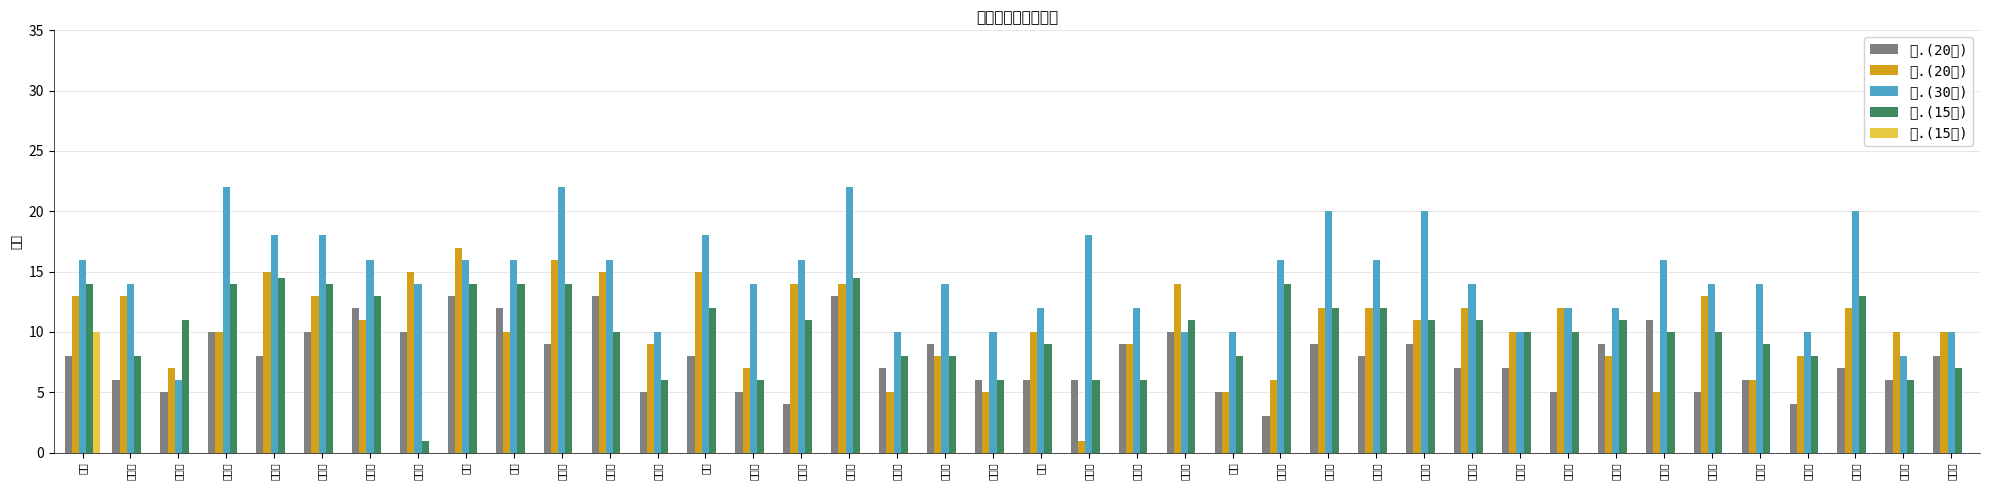

Which category has the lowest value across all series?

高文丹